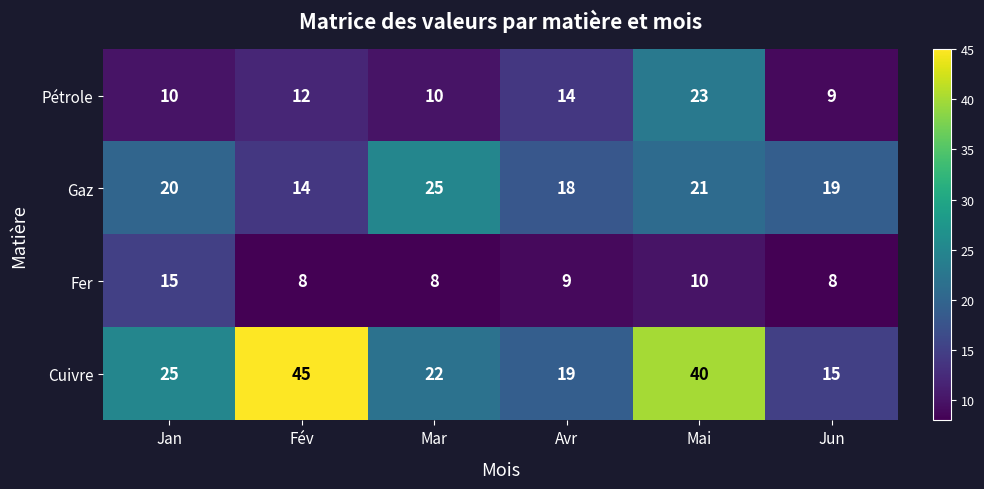

What is the spread (max minus min) of values at Jan?

15